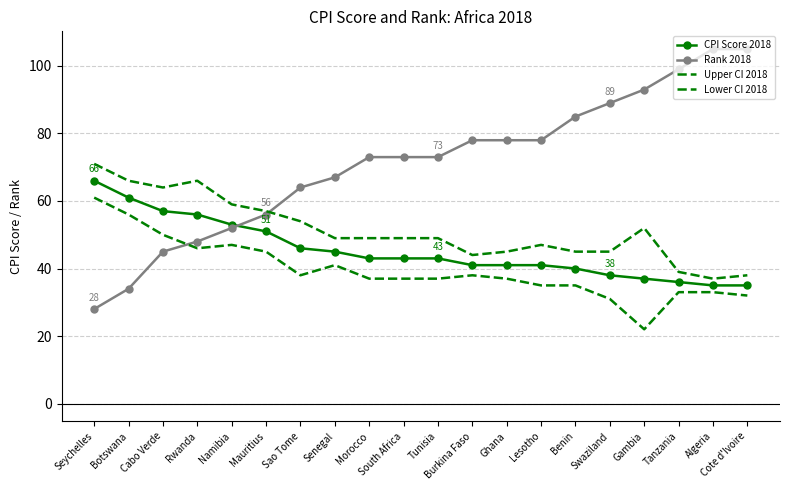

Which series has the widest spread of values?

Rank 2018